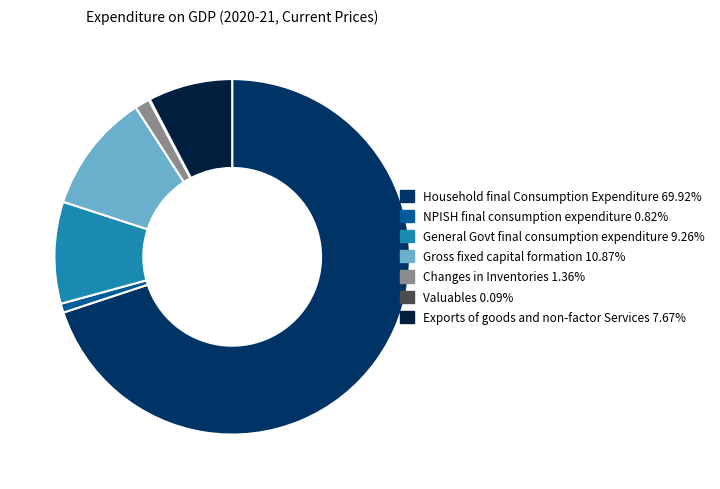

Is there any slice that represents more than half of the pie?

Yes